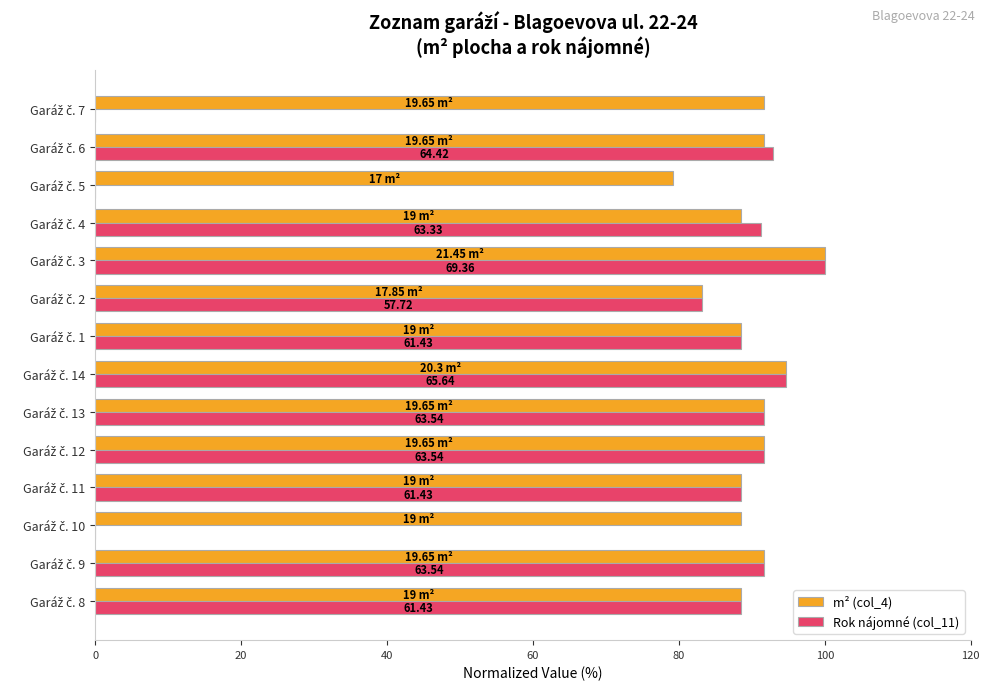

Which series has the largest total across all categories?

m² (col_4)